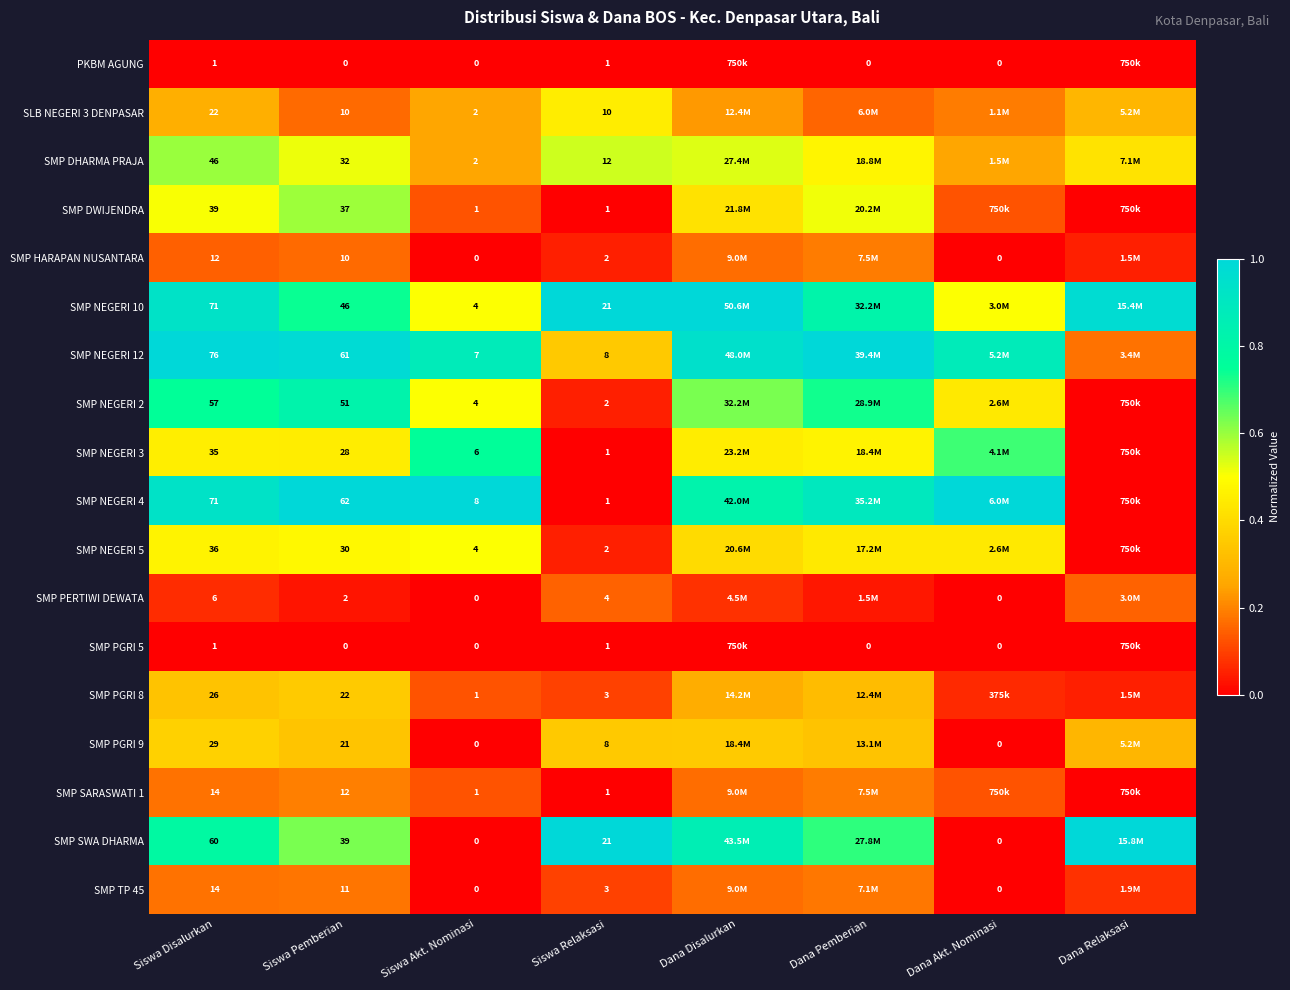

Is the value of SLB NEGERI 3 DENPASAR at Dana Akt. Nominasi greater than the value of SMP PGRI 9 at Dana Disalurkan?

No